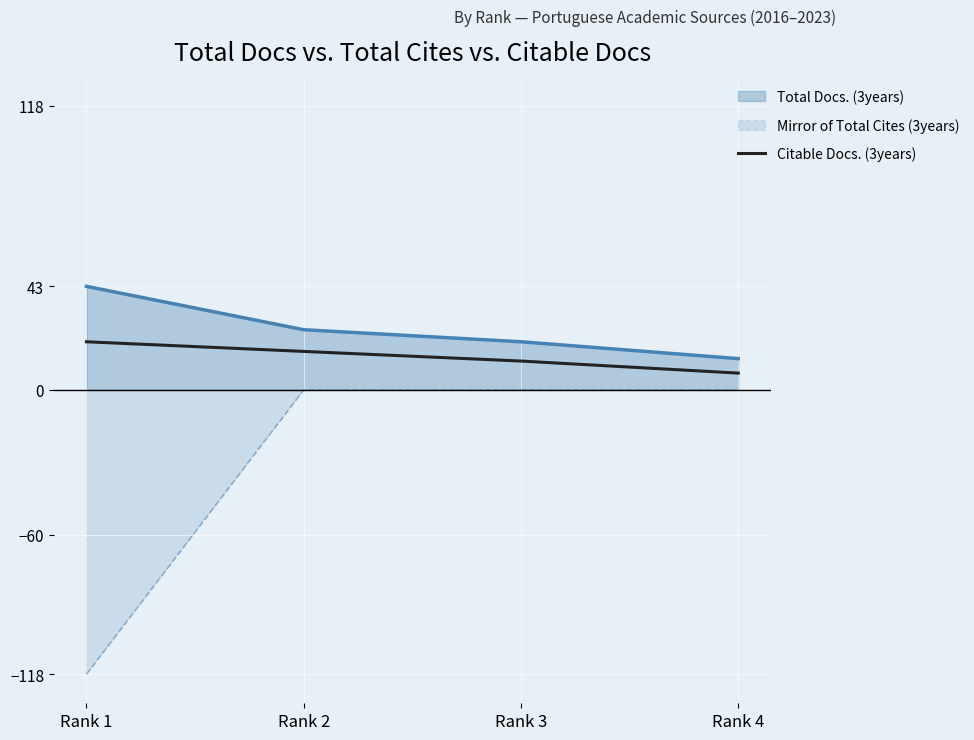

Which series has the widest spread of values?

Mirror of Total Cites (3years)